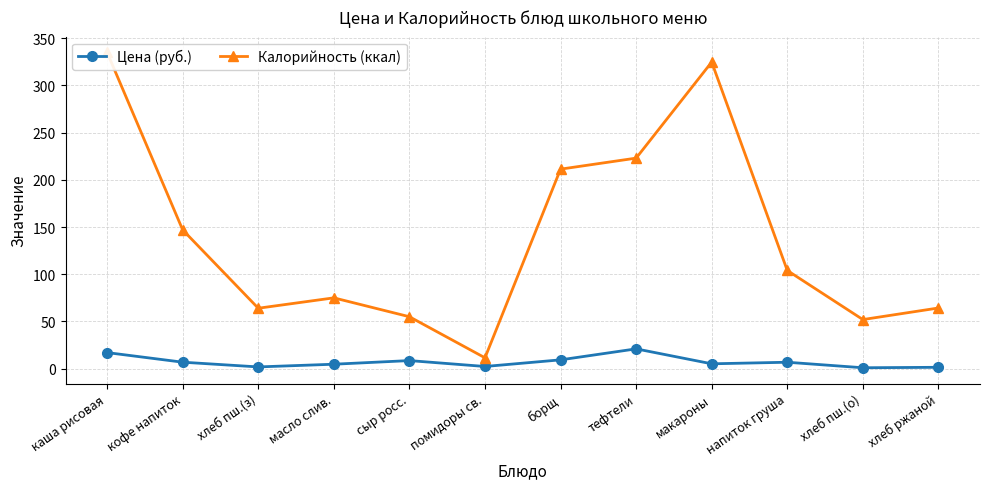

What value does the Цена (руб.) series have at сыр росс.?

8.6